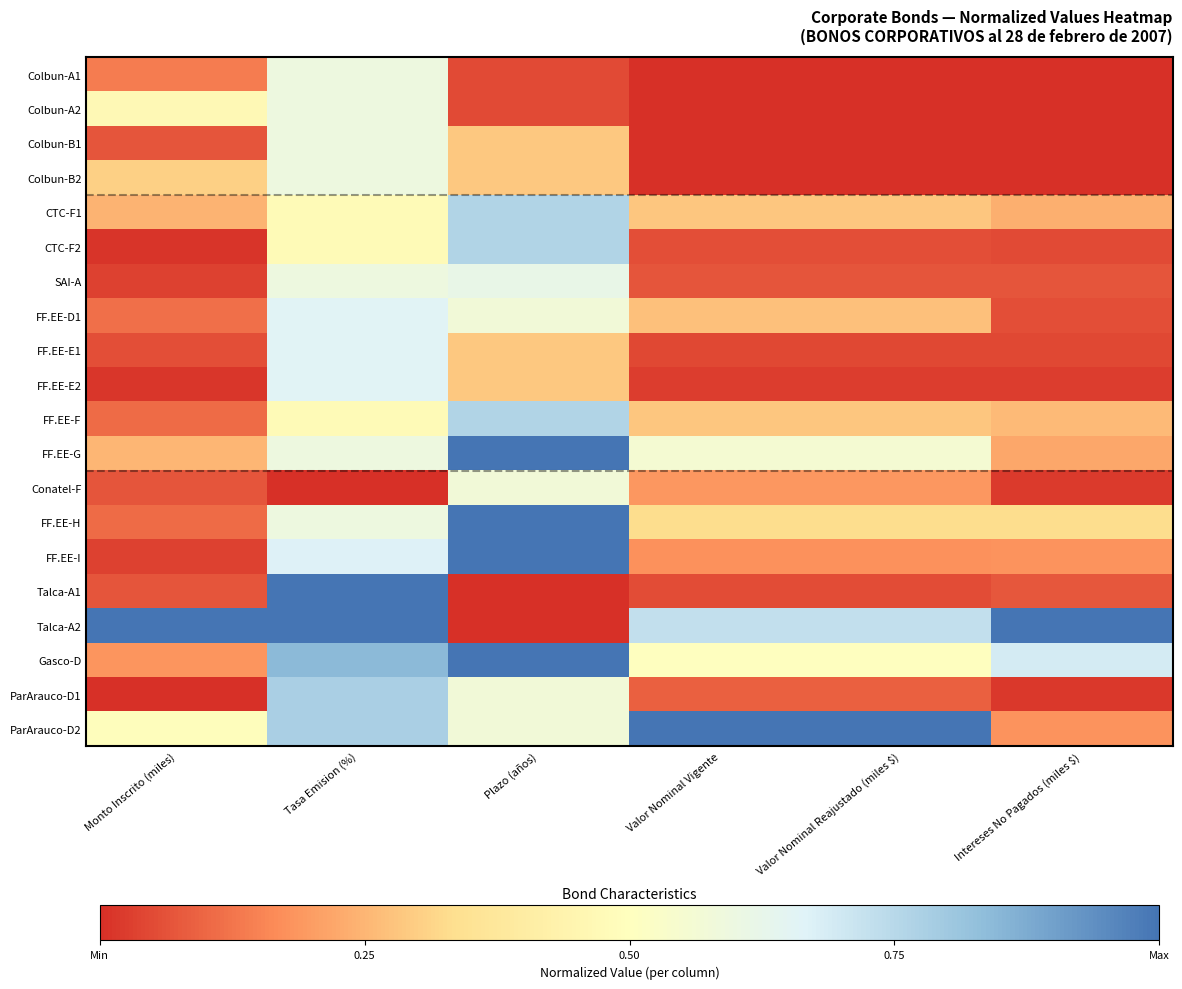

At which category does the chart reach its peak across all series?

Plazo (años)